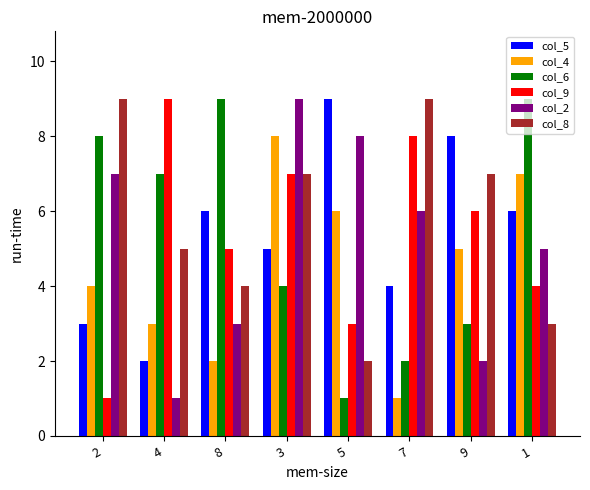

Reading right to left, transcribe all the data shown in this chart.

col_5: 6	8	4	9	5	6	2	3
col_4: 7	5	1	6	8	2	3	4
col_6: 9	3	2	1	4	9	7	8
col_9: 4	6	8	3	7	5	9	1
col_2: 5	2	6	8	9	3	1	7
col_8: 3	7	9	2	7	4	5	9